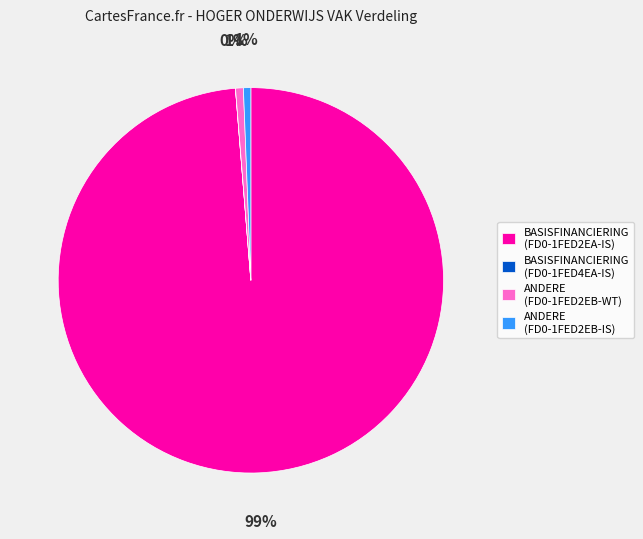

Is there a majority slice in this chart?

Yes